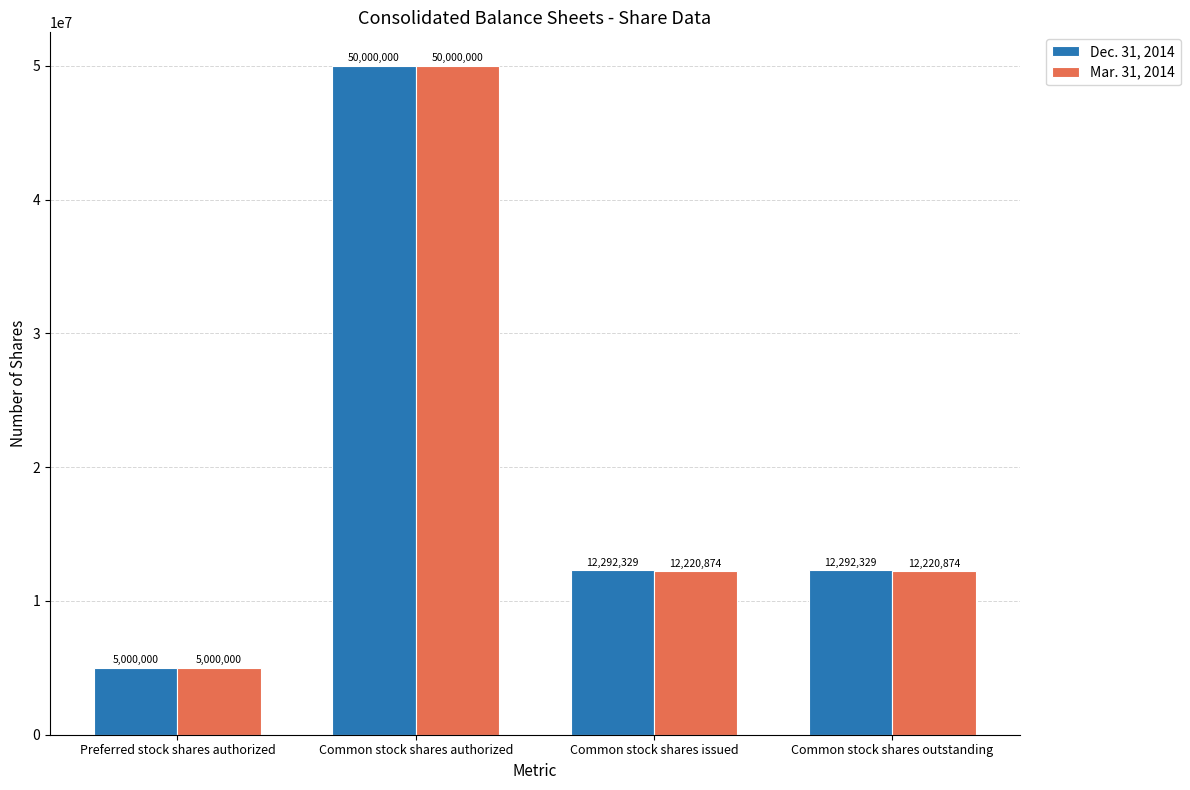

The value of Dec. 31, 2014 at Common stock shares authorized is 50000000. True or false?

True